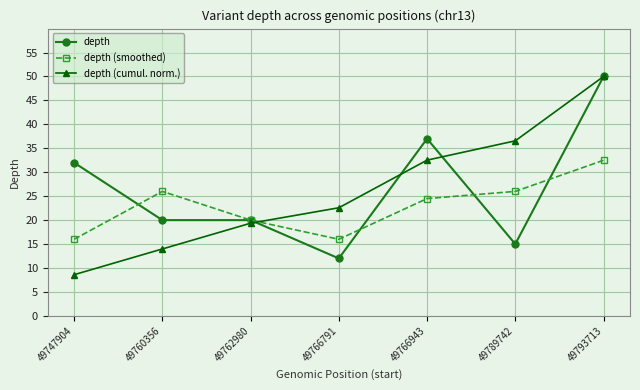

Rank the series at 49747904 from highest to lowest value.

depth, depth (smoothed), depth (cumul. norm.)